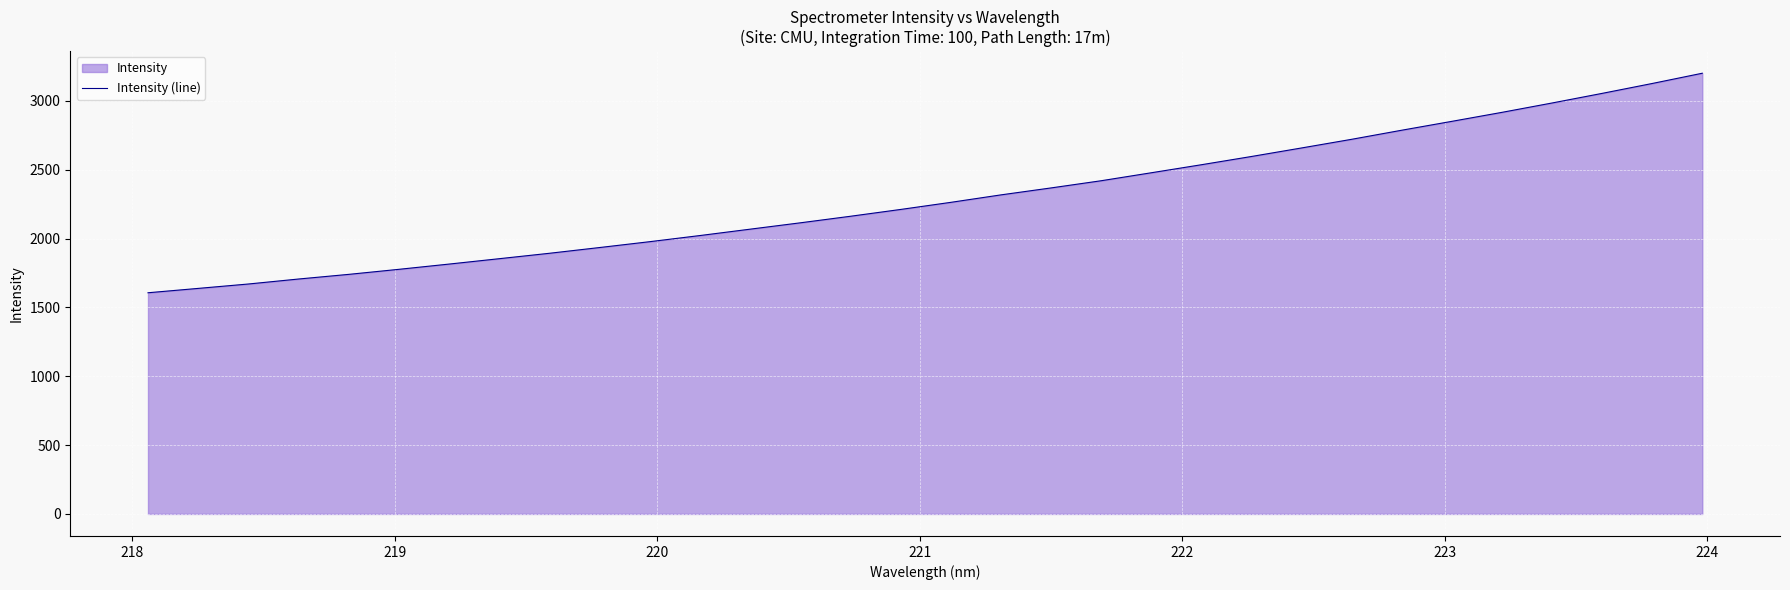

What is the maximum value shown in the chart?

3200.1